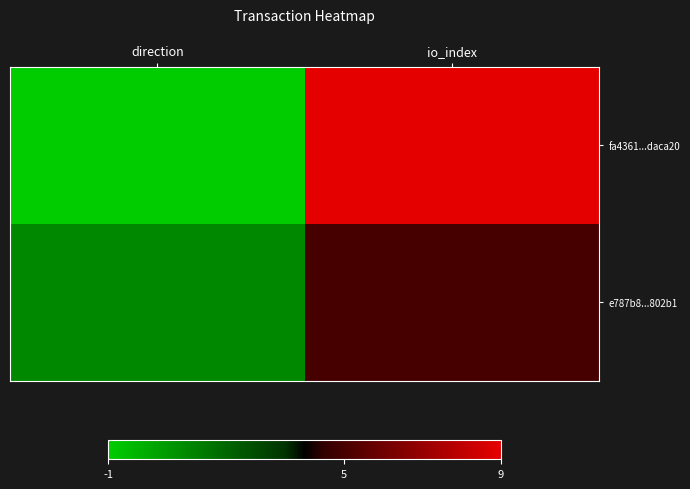

Reading left to right, list all the values displayed in this chart.

fa4361...daca20: direction=-1	io_index=9
e787b8...802b1: direction=1	io_index=5